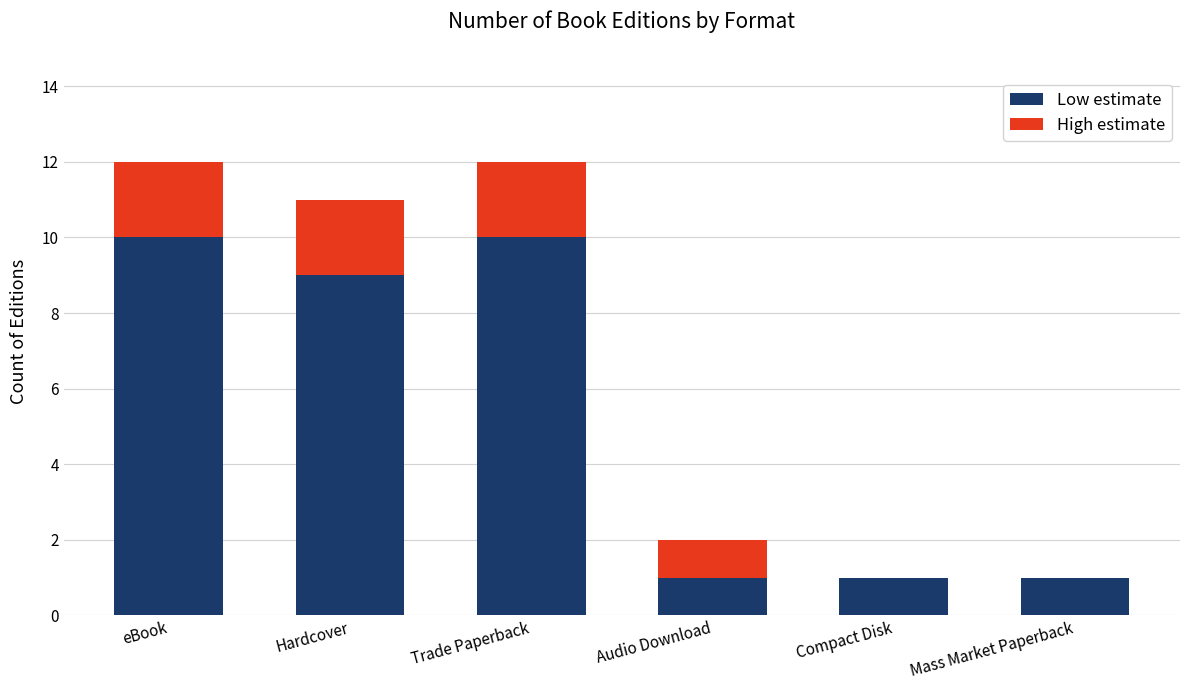

Reading right to left, what are the values for Low estimate?

Mass Market Paperback=1	Compact Disk=1	Audio Download=1	Trade Paperback=10	Hardcover=9	eBook=10